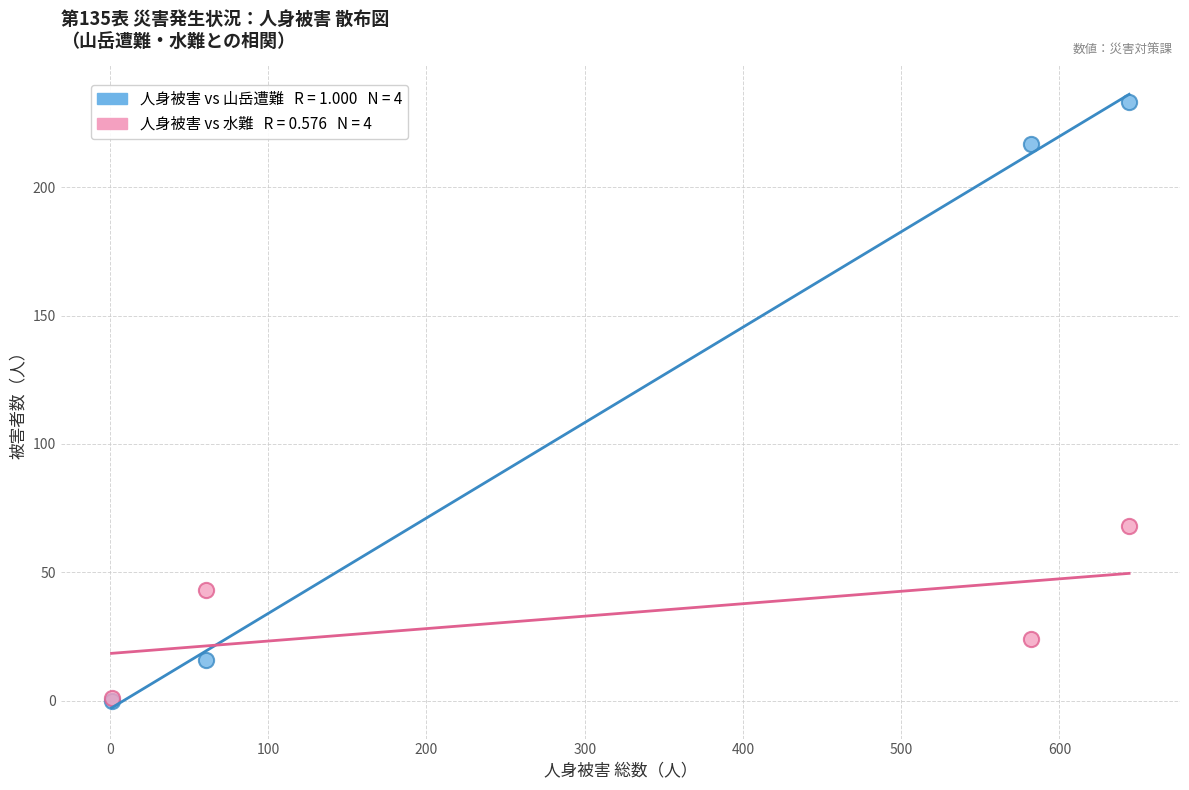

Across all series, what Y value is closest to 116?

68